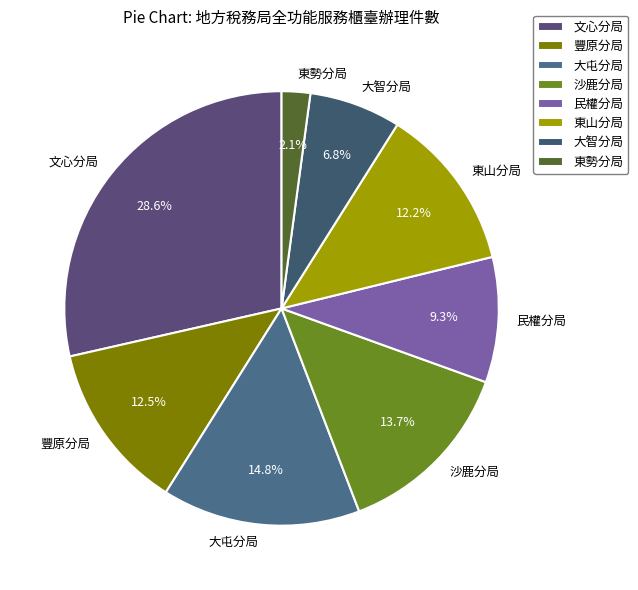

Do 文心分局 and 東山分局 together represent more than half of the pie?

No